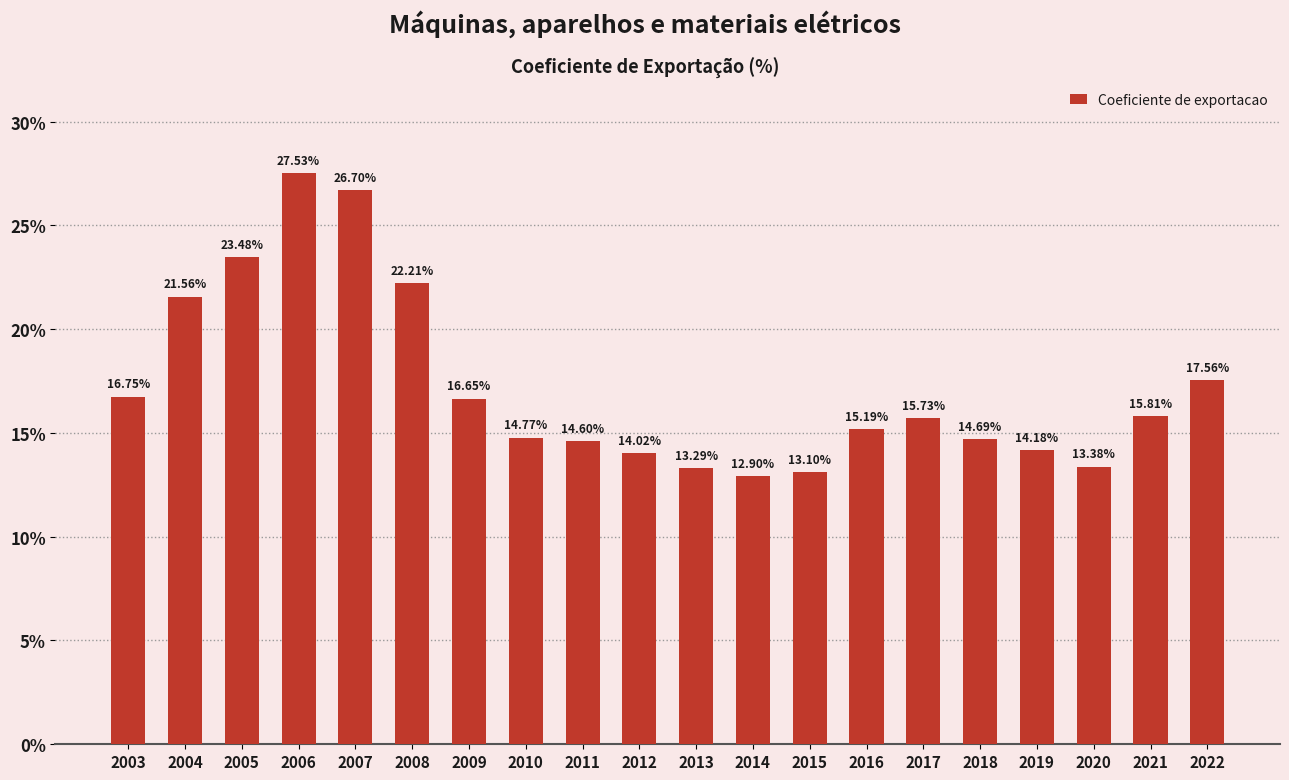

Does the chart contain stacked bars?

No